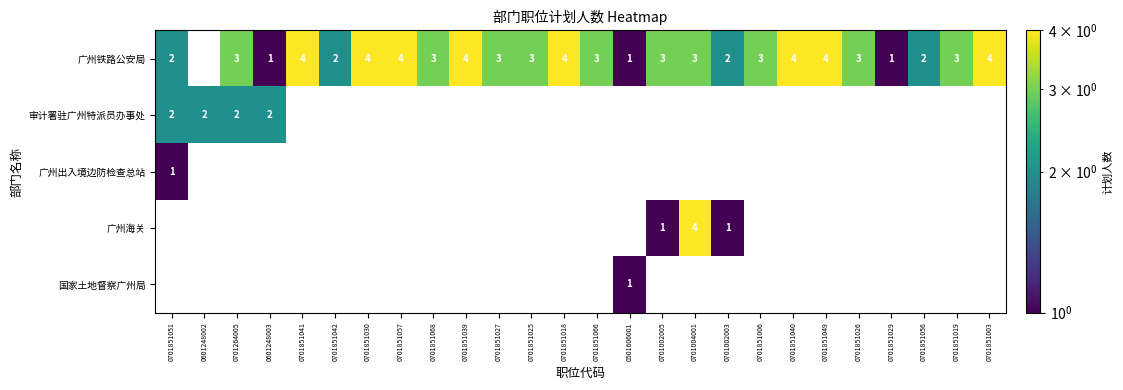

The value of 广州铁路公安局 at 0701851030 is 4. True or false?

True